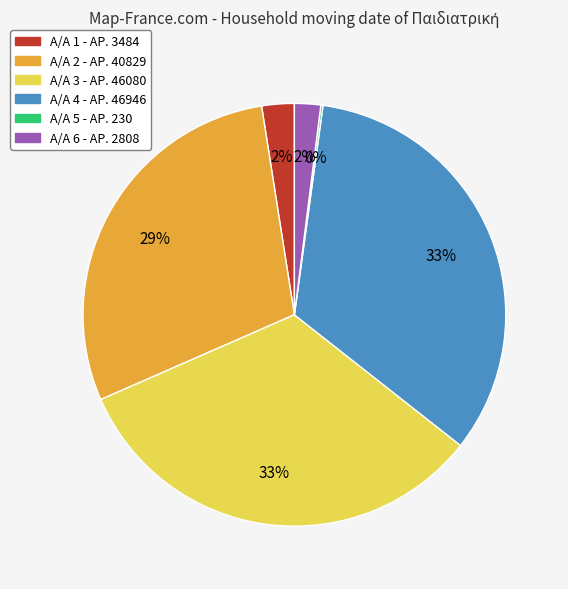

Is there any slice that represents more than half of the pie?

No